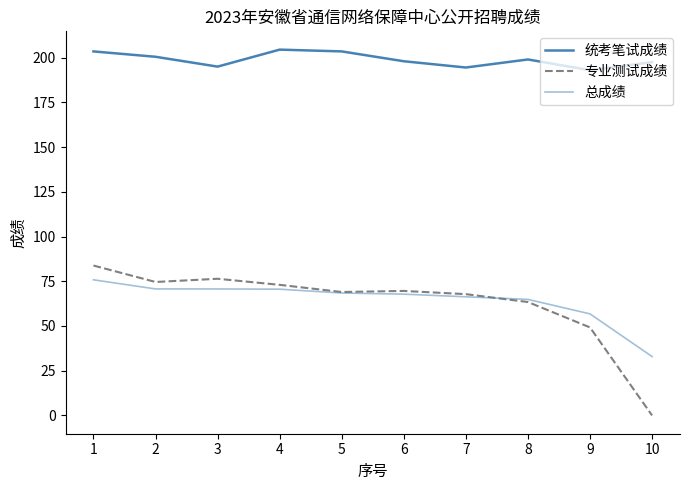

What is the average value of the 统考笔试成绩 series?

198.9